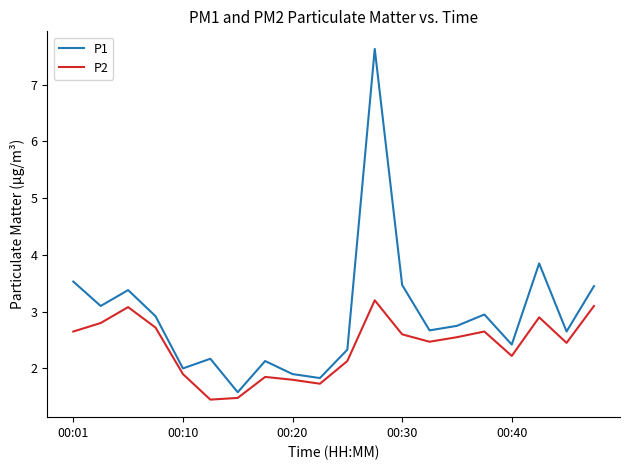

In P2, how many points are higher than both neighbors (excluding endpoints)?

5